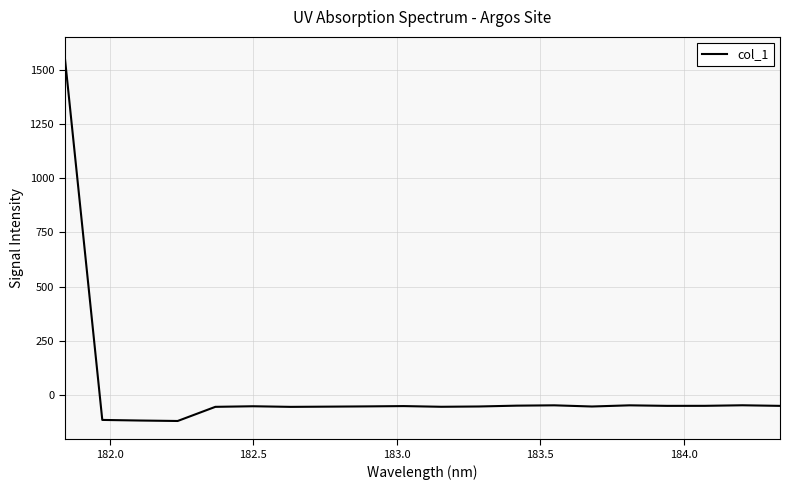

What is the average value?

18.3